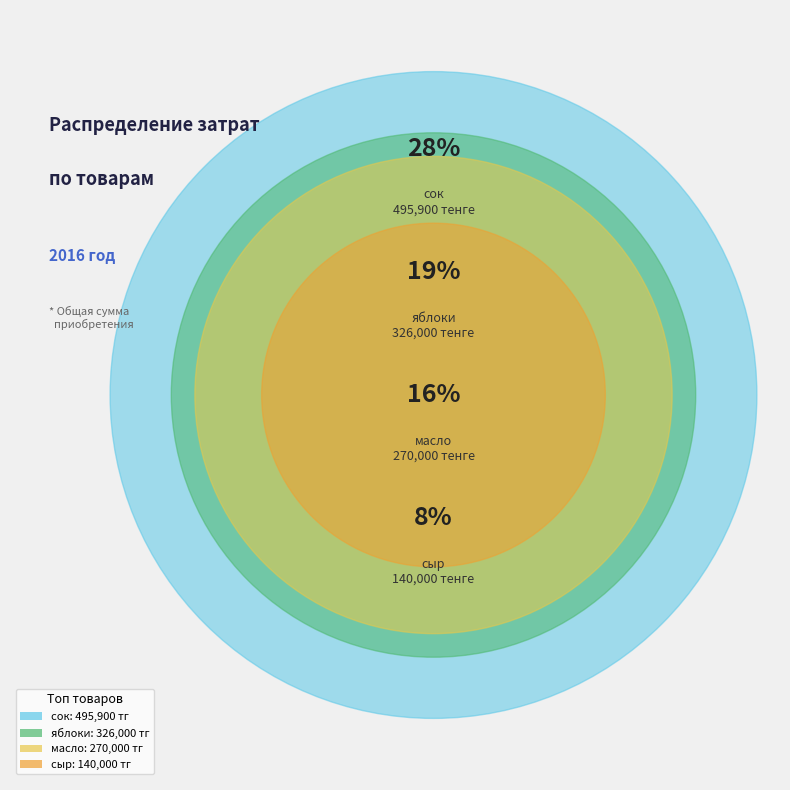

Does свекла account for over 50% of the chart?

No